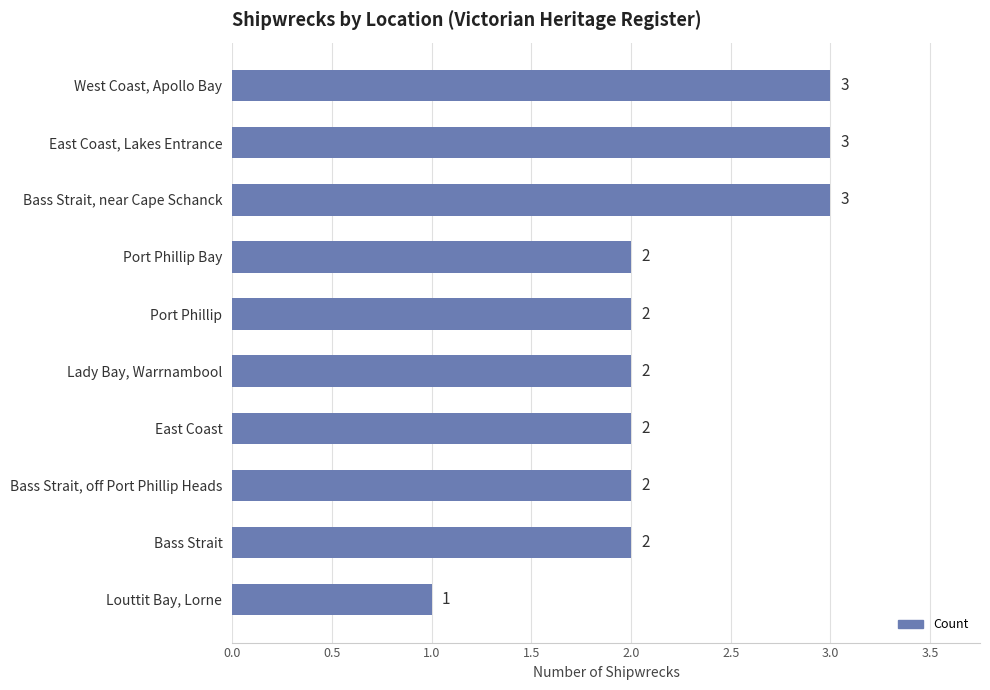

What is the average value?

2